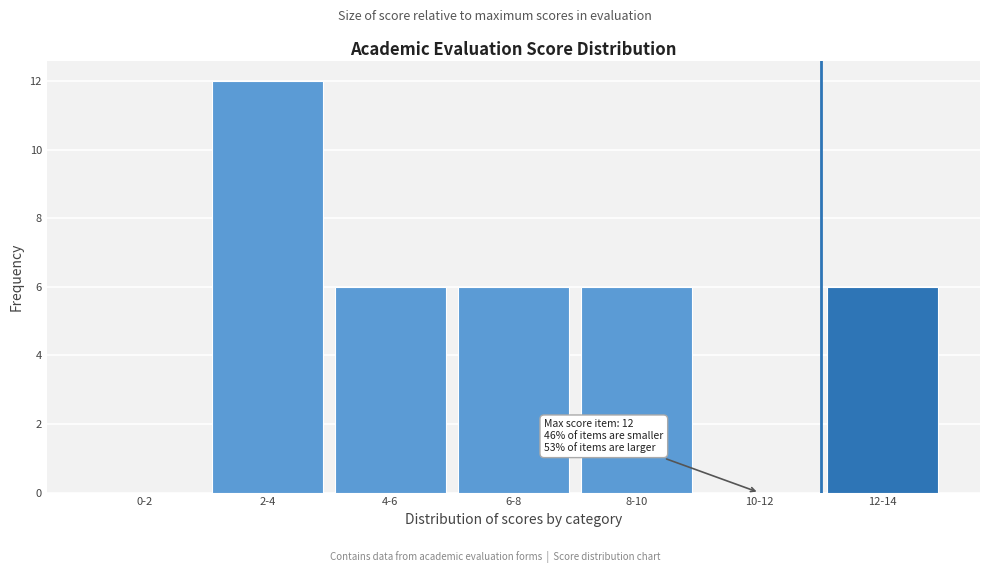

Reading left to right, transcribe all the data shown in this chart.

0-2=0	2-4=12	4-6=6	6-8=6	8-10=6	10-12=0	12-14=6